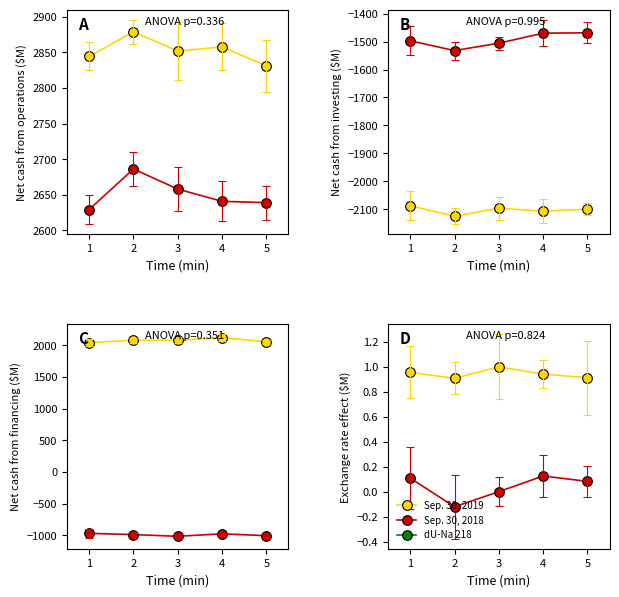

True or false: Sep. 30, 2018 and Sep. 30, 2019 cross at least once.

False